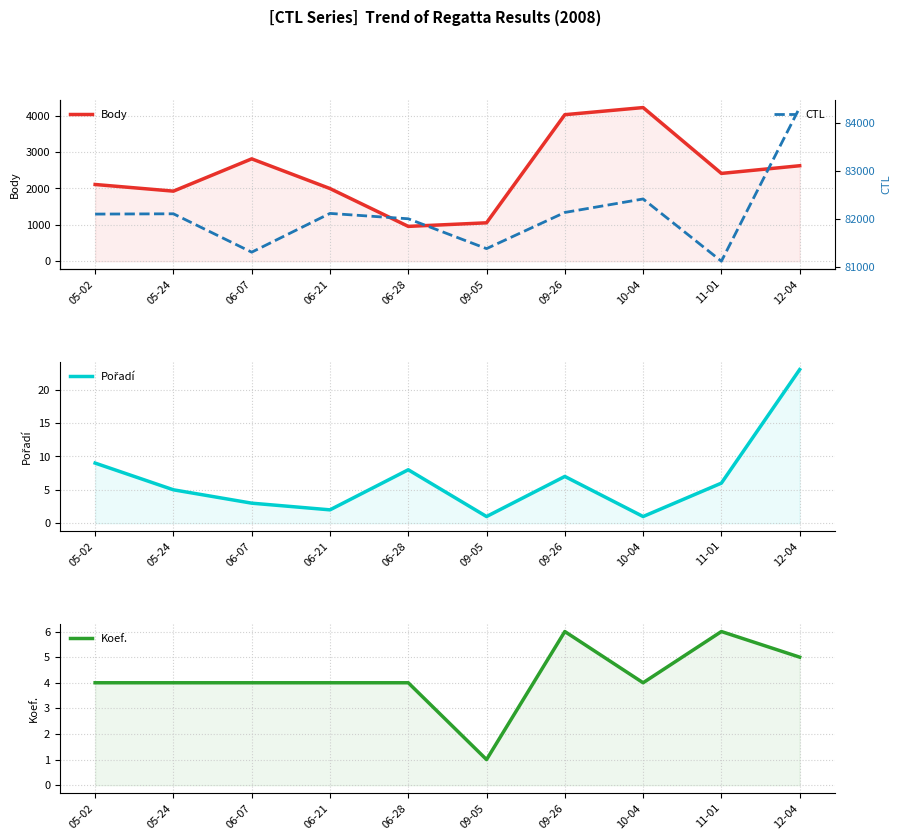

Reading left to right, extract all data points from this chart.

Body: 2108	1925	2812	1996	957	1055	4025	4221	2412	2623
Pořadí: 9	5	3	2	8	1	7	1	6	23
Koef.: 4	4	4	4	4	1	6	4	6	5
CTL: 82104	82110	81308	82118	82006	81382	82138	82420	81119	84330